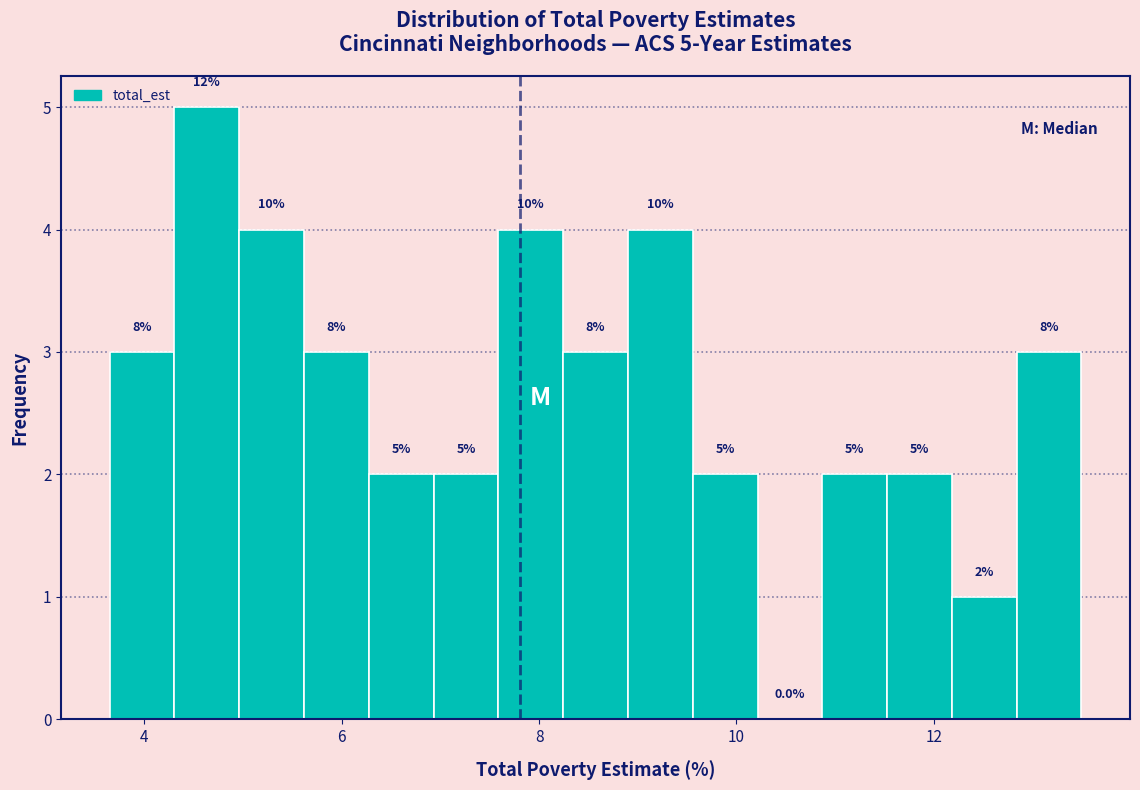

Read against the x-axis, roughly where is the centre of the tallest bar?

4.6